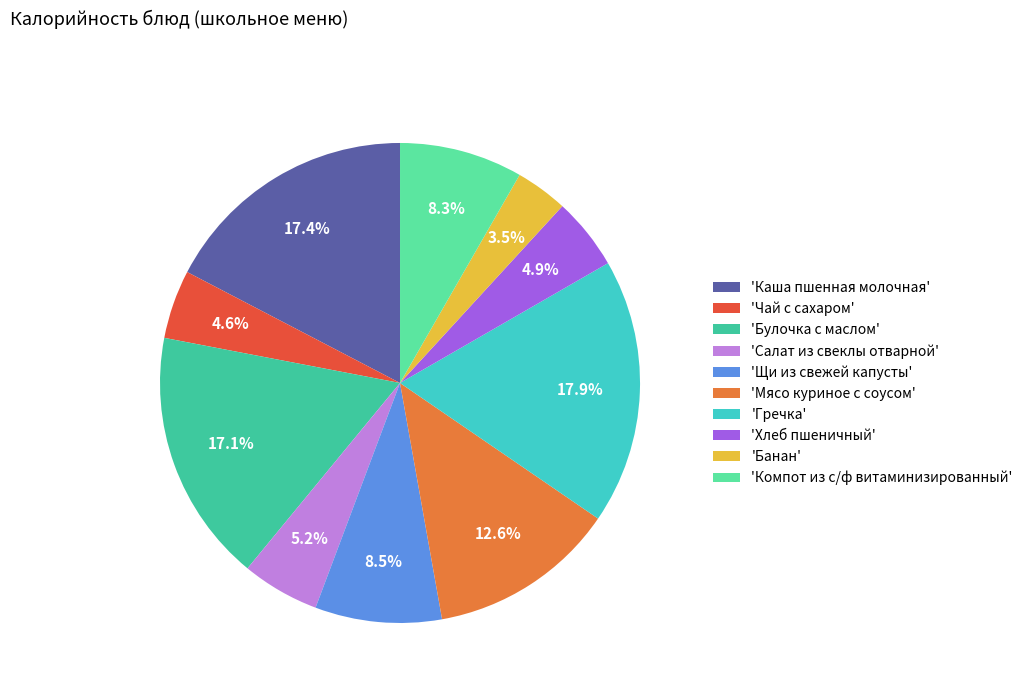

Which category has the biggest portion of the pie?

'Гречка'